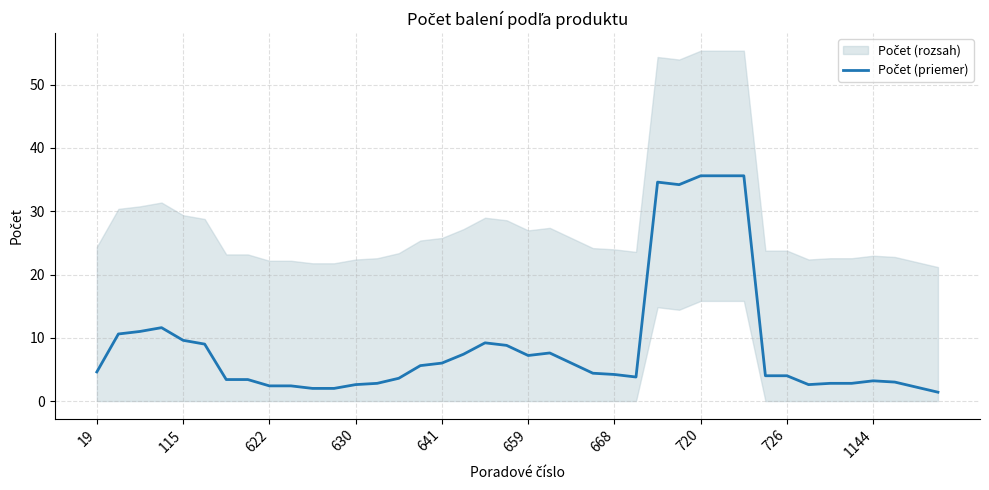

Reading left to right, transcribe all the data shown in this chart.

4.6	10.6	11.0	11.6	9.6	9.0	3.4	3.4	2.4	2.4	2.0	2.0	2.6	2.8	3.6	5.6	6.0	7.4	9.2	8.8	7.2	7.6	6.0	4.4	4.2	3.8	34.6	34.2	35.6	35.6	35.6	4.0	4.0	2.6	2.8	2.8	3.2	3.0	2.2	1.4